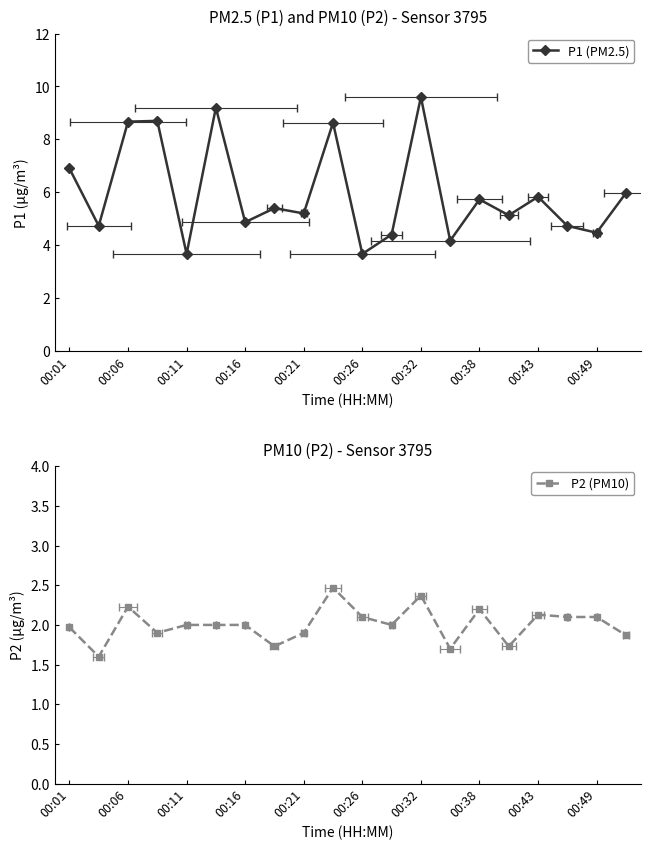

Reading left to right, transcribe all the data shown in this chart.

P1 (PM2.5): 6.9	4.7	8.7	8.7	3.7	9.2	4.9	5.4	5.2	8.6	3.7	4.4	9.6	4.2	5.7	5.1	5.8	4.7	4.5	6.0
P2 (PM10): 2.0	1.6	2.2	1.9	2.0	2.0	2.0	1.7	1.9	2.5	2.1	2.0	2.4	1.7	2.2	1.7	2.1	2.1	2.1	1.9